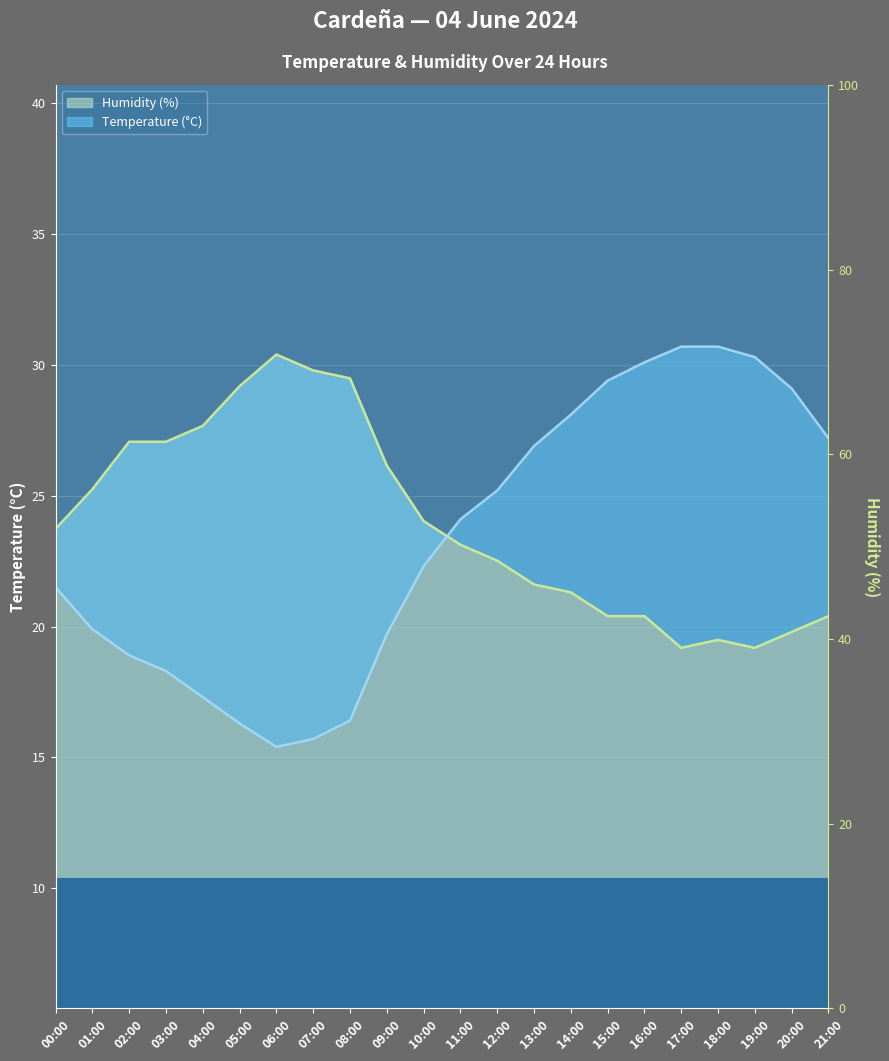

At which label does Humidity (%) first exceed 23?

00:00